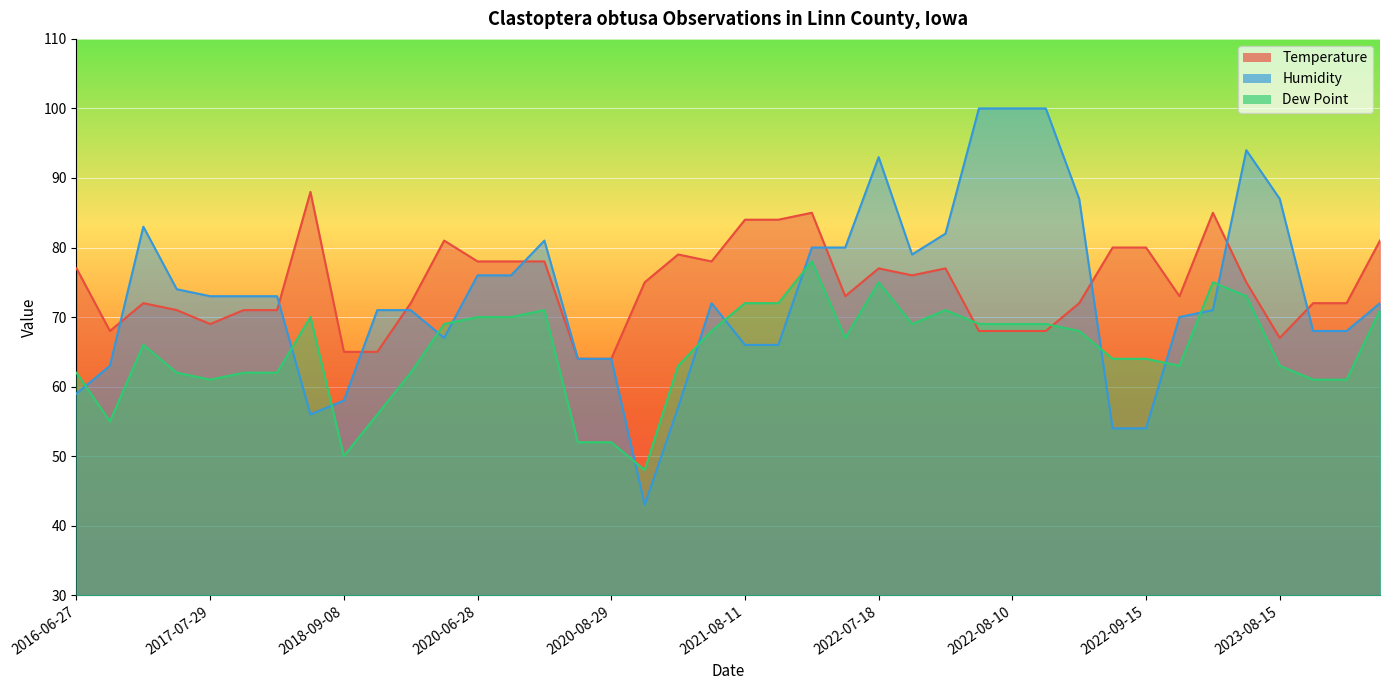

What is the value of the Humidity point at the 33rd from the left?

54